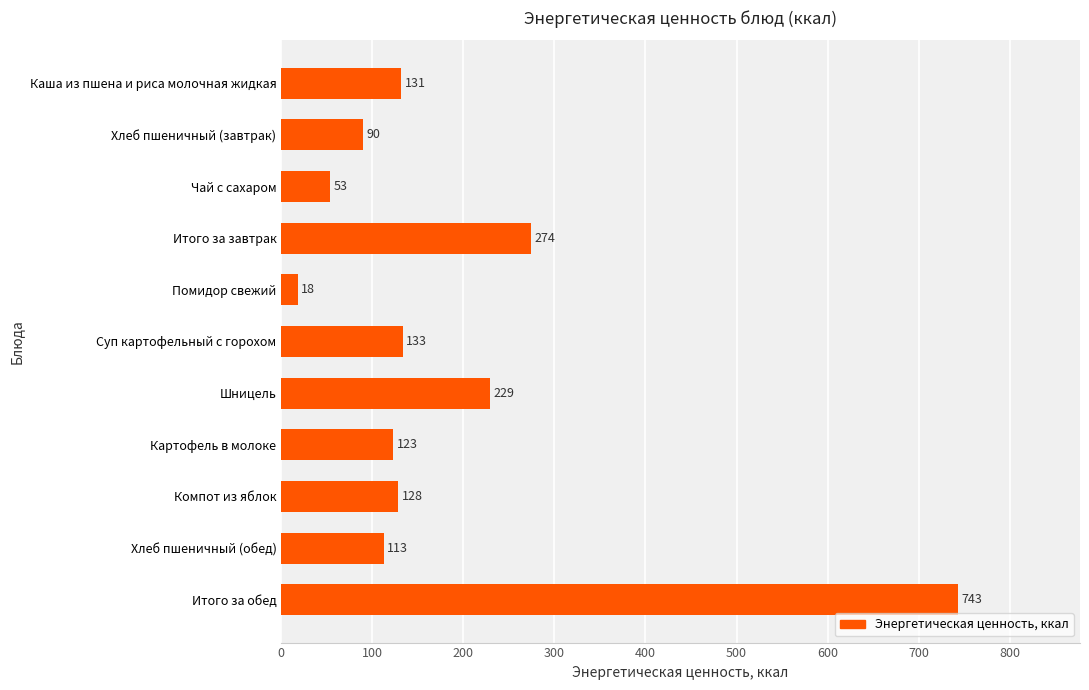

True or false: the data shows 207.8 at Картофель в молоке.

False